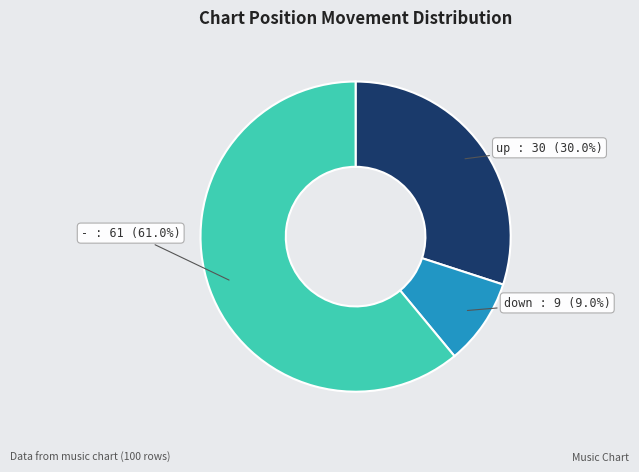

Rank the categories by value from lowest to highest.

down, up, -